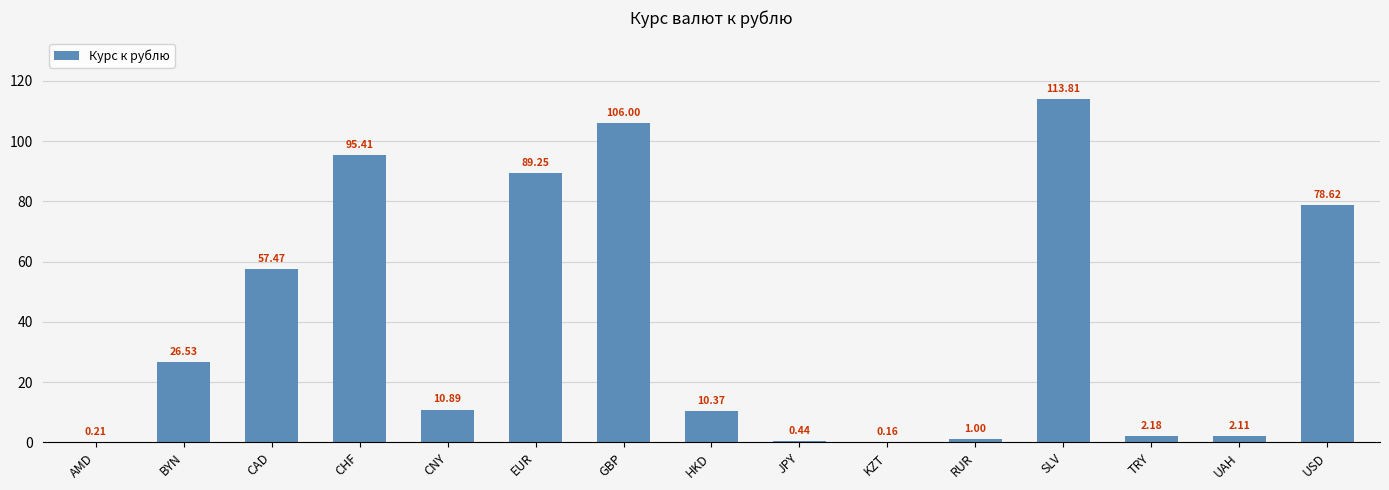

Where does the data first go above 10?

BYN